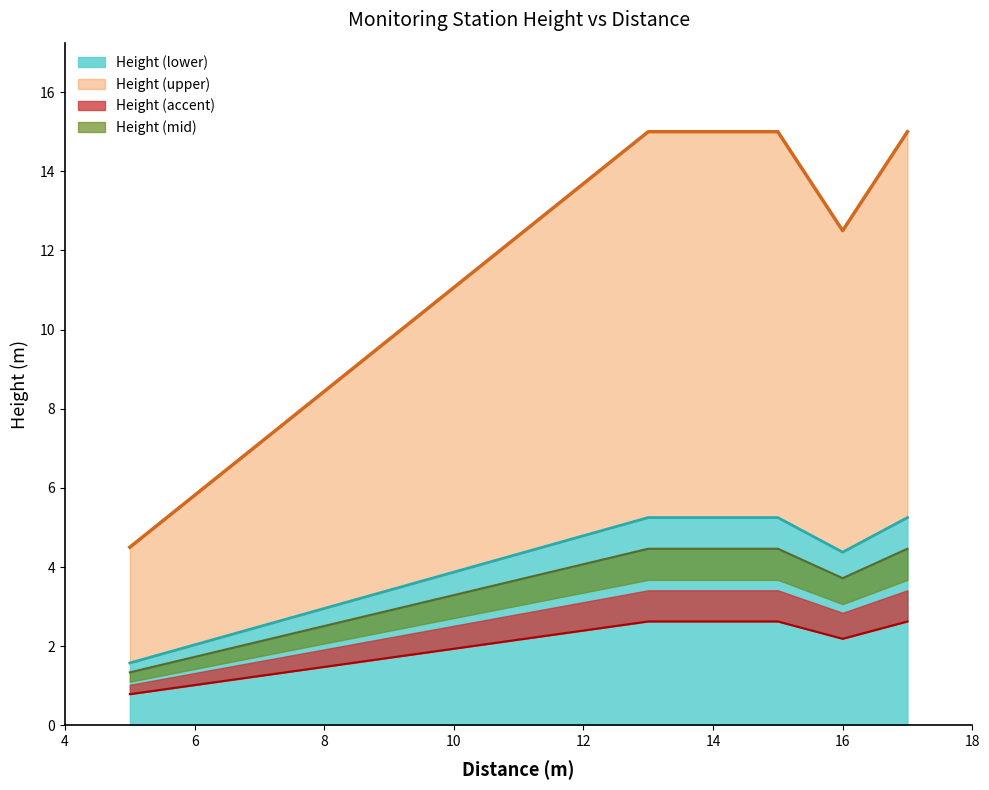

What is the lowest value of the Height (lower) series?

1.6